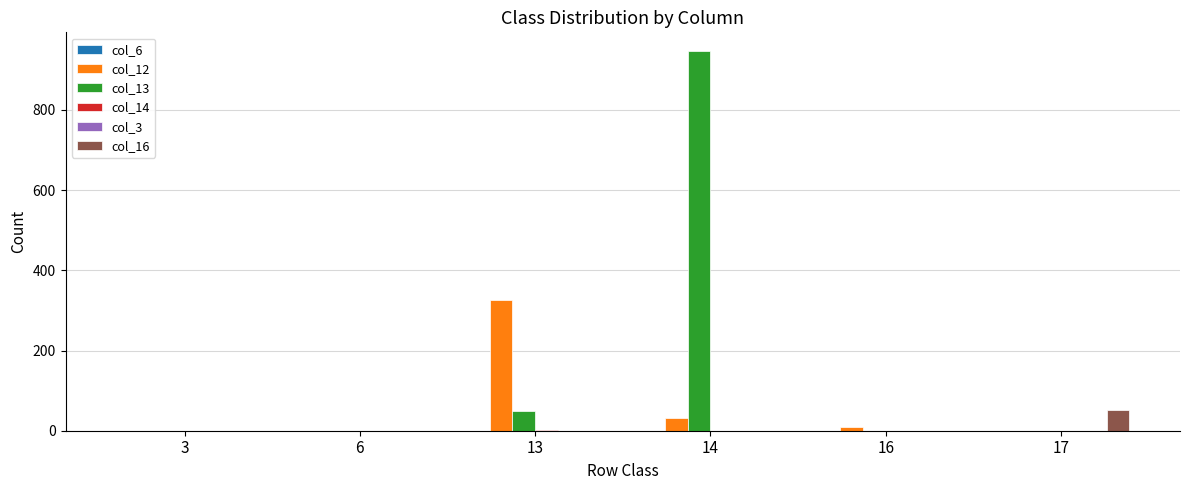

At which category is the sum across all series the highest?

14